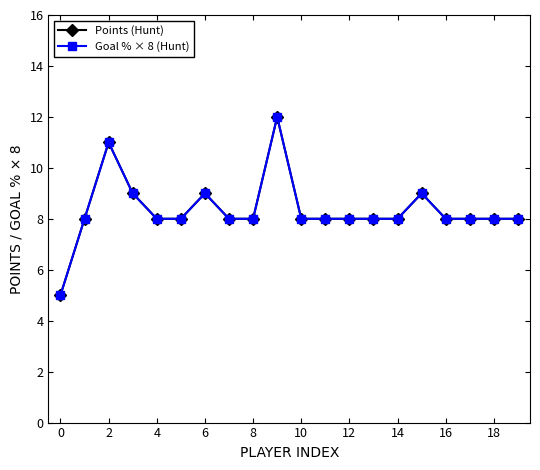

What is the difference between the maximum and second lowest values in the Goal % × 8 (Hunt) series?

4